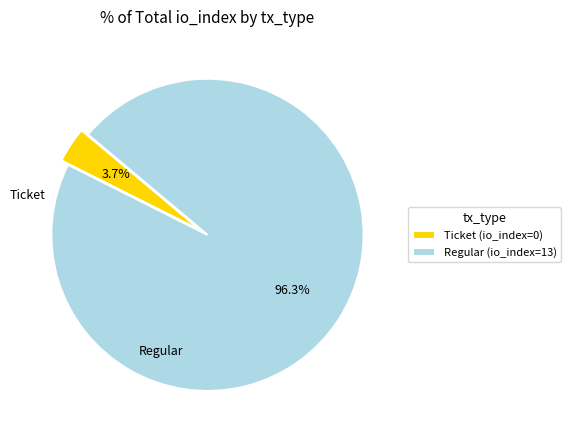

Approximately how many times larger is the value at Regular (io_index=13) compared to Ticket (io_index=0)?

26.0